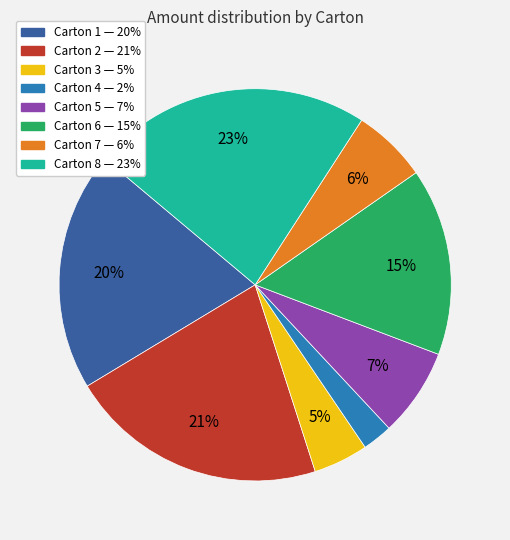

How many slices are in this pie chart?

8